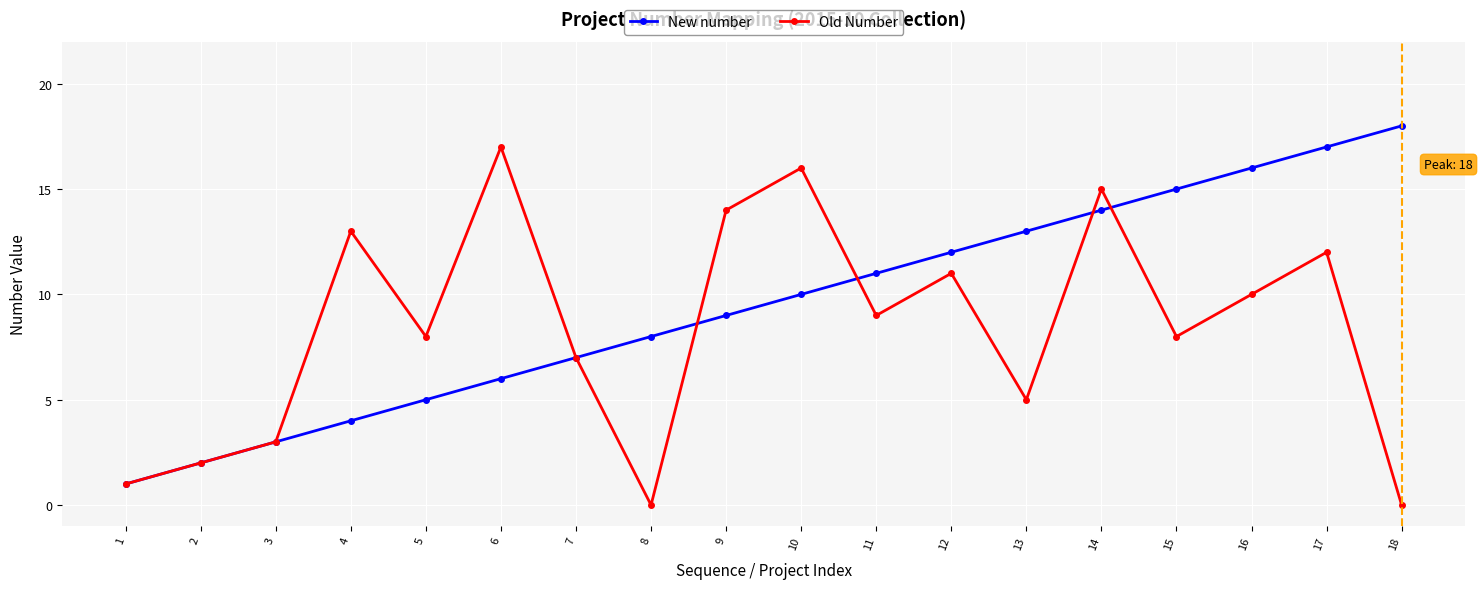

Reading left to right, list all the values displayed in this chart.

New number: 1=1	2=2	3=3	4=4	5=5	6=6	7=7	8=8	9=9	10=10	11=11	12=12	13=13	14=14	15=15	16=16	17=17	18=18
Old Number: 1=1	2=2	3=3	4=13	5=8	6=17	7=7	8=0	9=14	10=16	11=9	12=11	13=5	14=15	15=8	16=10	17=12	18=0